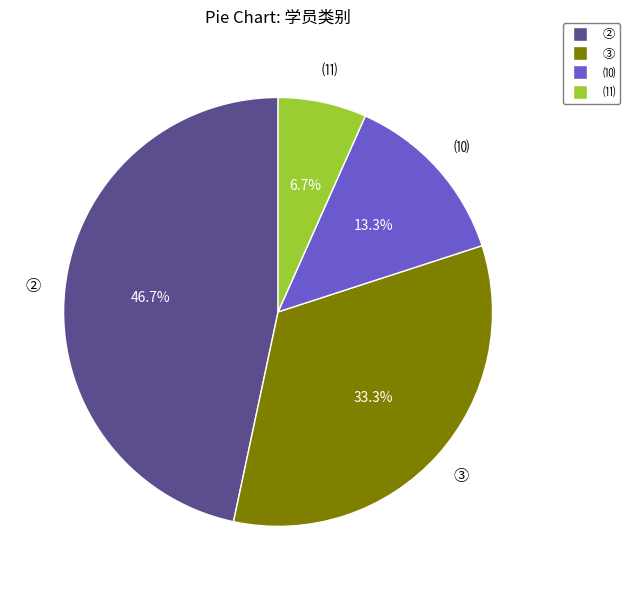

Combined, do ② and ⑾ account for over 50%?

Yes